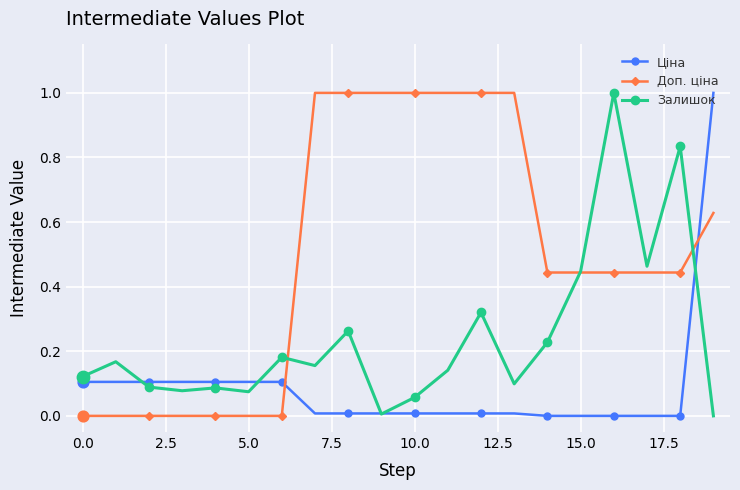

How many intersections are there between Ціна and Доп. ціна?

2